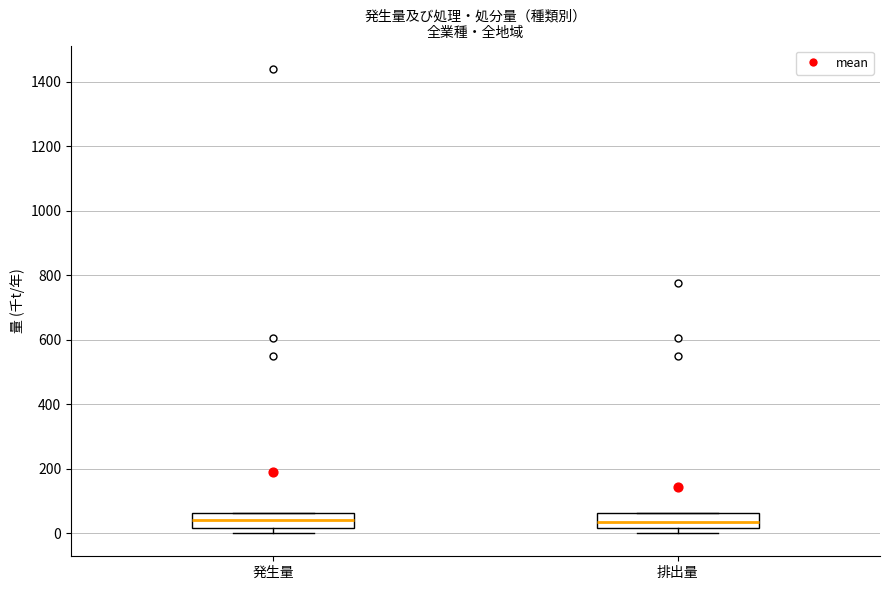

Reading left to right, transcribe this box plot: for each box, give where its median line is, the range the box spans, and where its two whiskers end, as read against the y-axis. The values are not printed on the chart, so give them approximately, as read against the axis.

発生量: median 40, box 20 to 60, whiskers 0 to 60
排出量: median 40, box 20 to 60, whiskers 0 to 60